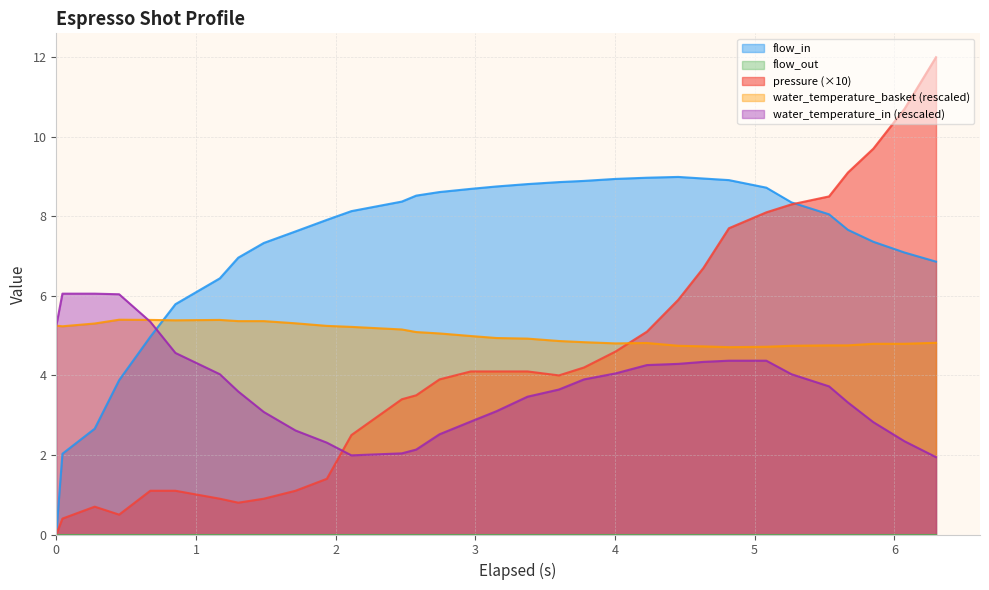

Which series ends up on top after the final intersection of water_temperature_in (rescaled) and flow_in?

flow_in